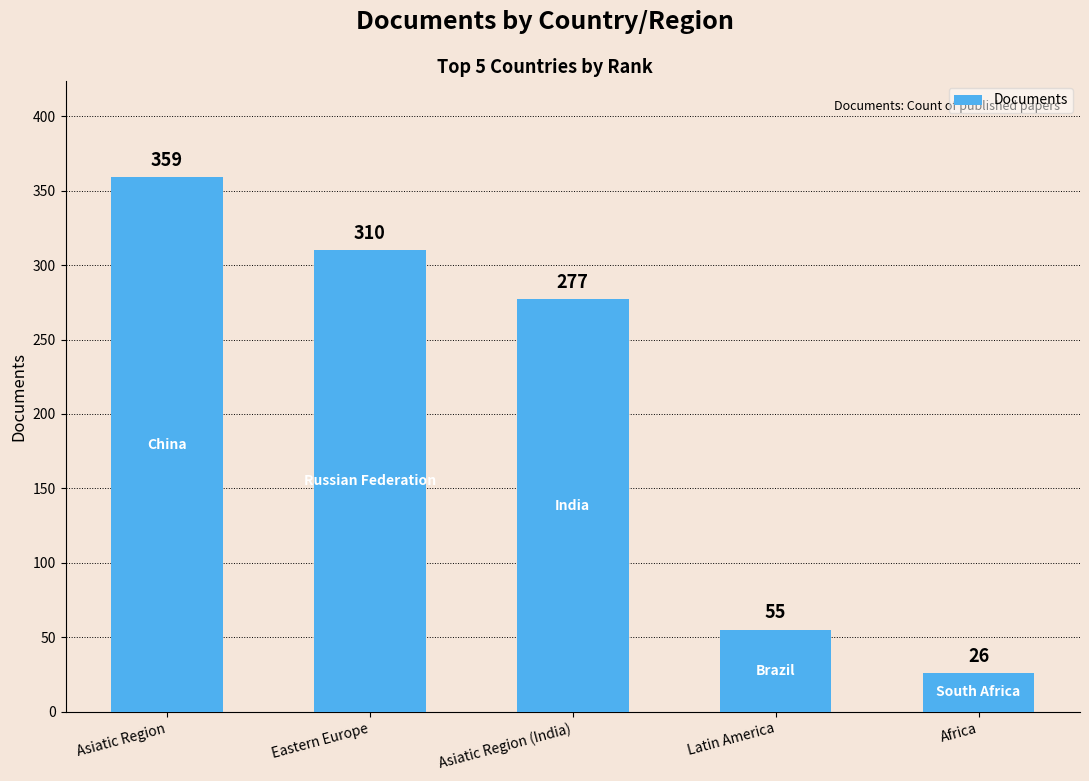

The value at Latin America is 31. True or false?

False